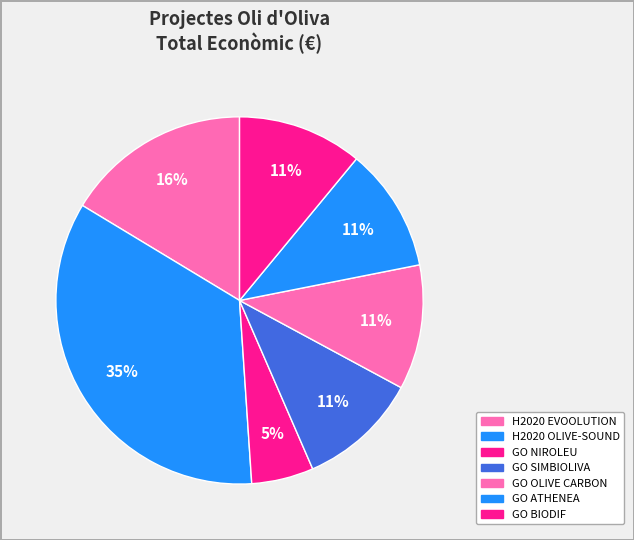

Count the number of slices in the pie.

7